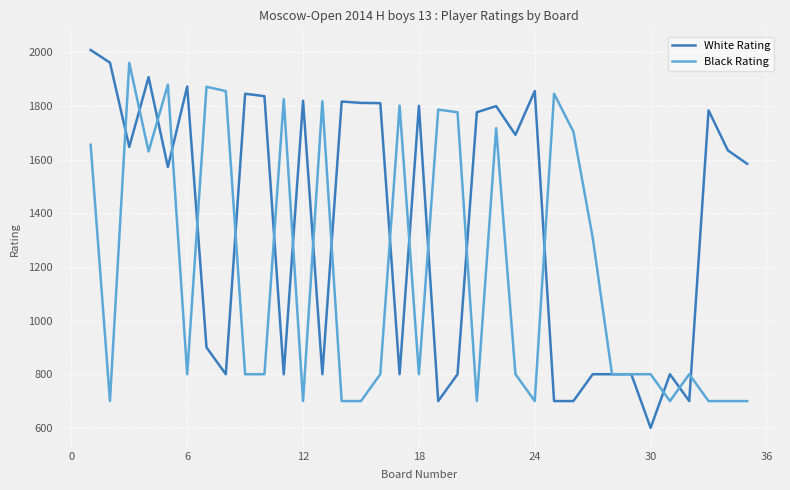

What is the sum of all Black Rating values?

41430